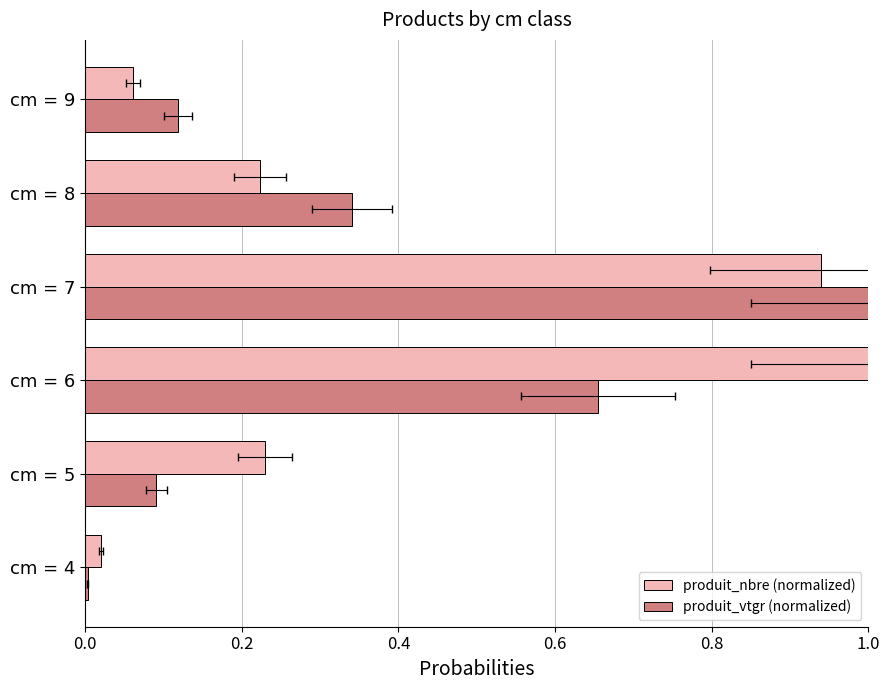

At how many categories does at least one series exceed 0?

6